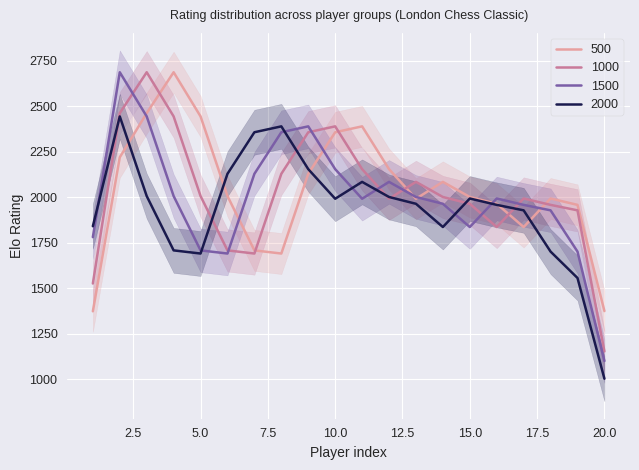

What value does the 2000 series have at 19, to the nearest 100?

1600